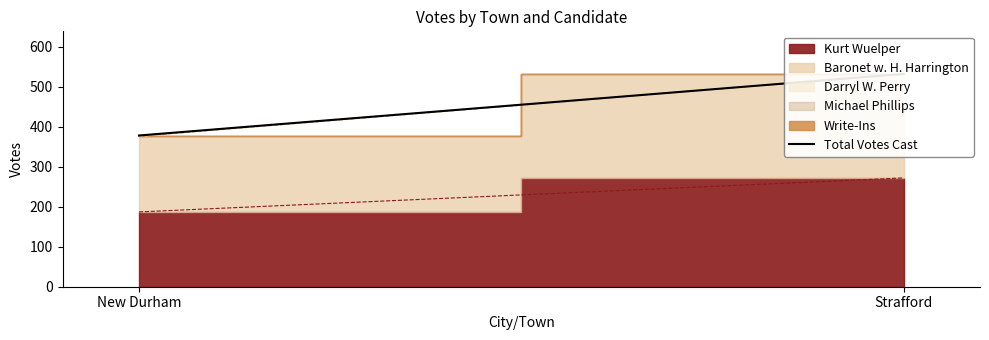

Reading left to right, extract all data points from this chart.

378	532